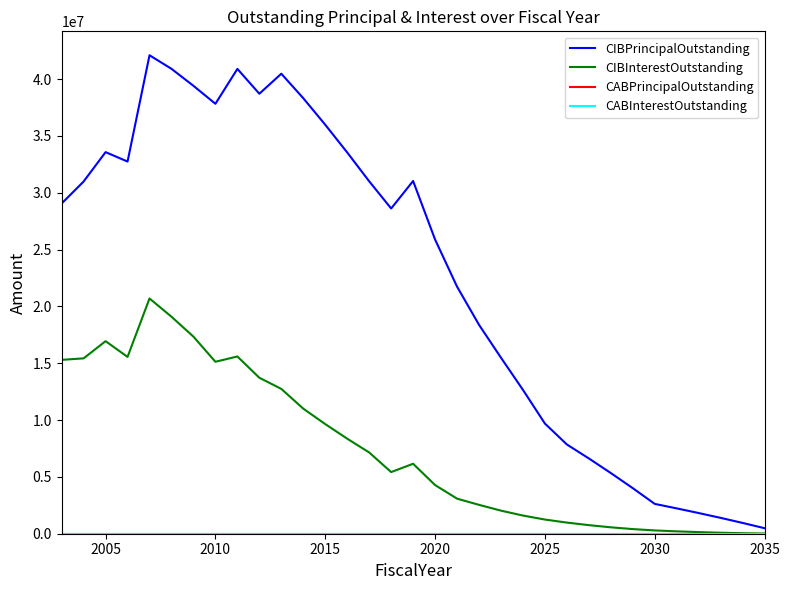

True or false: CIBPrincipalOutstanding and CABPrincipalOutstanding cross at least once.

False